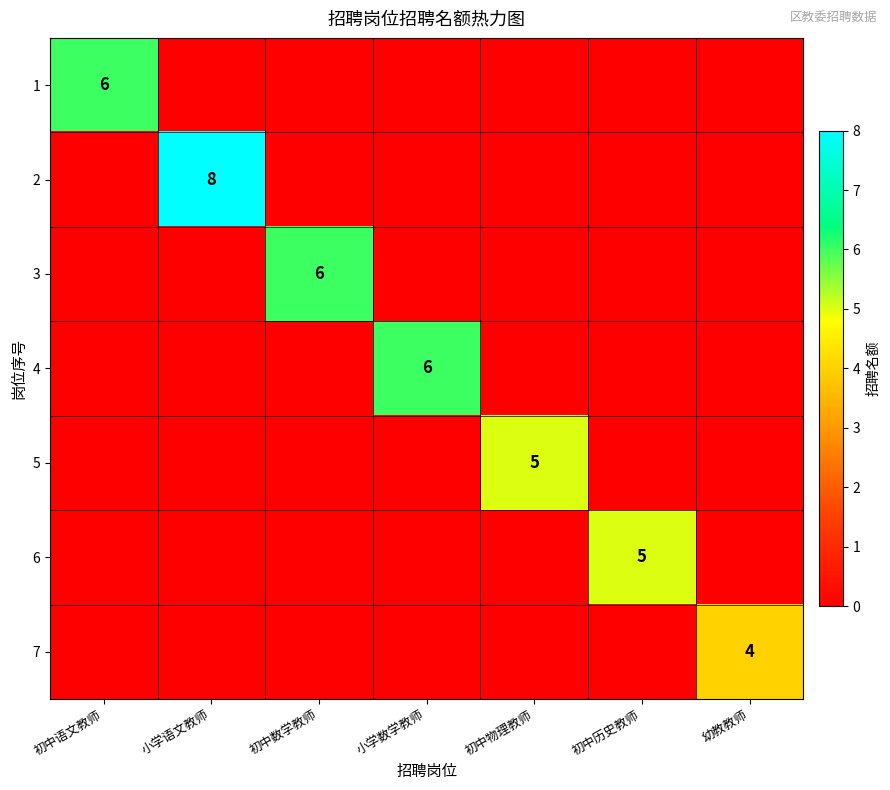

What is the difference between the highest and lowest values at 幼教教师?

4